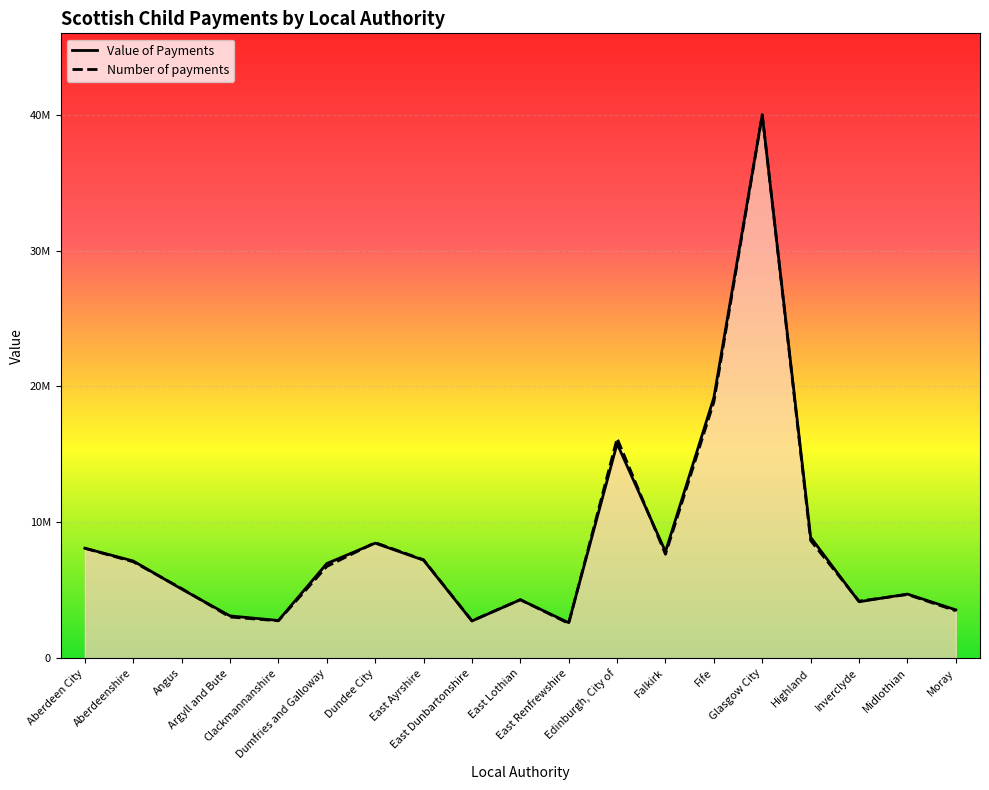

How many interior local valleys does the Value of Payments series have?

5